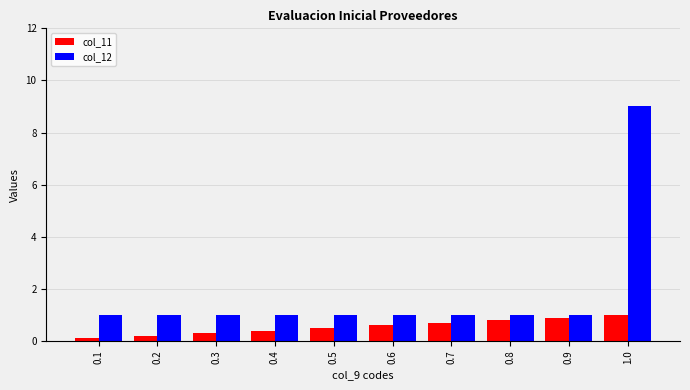

How many col_12 values are between 1 and 2?

9